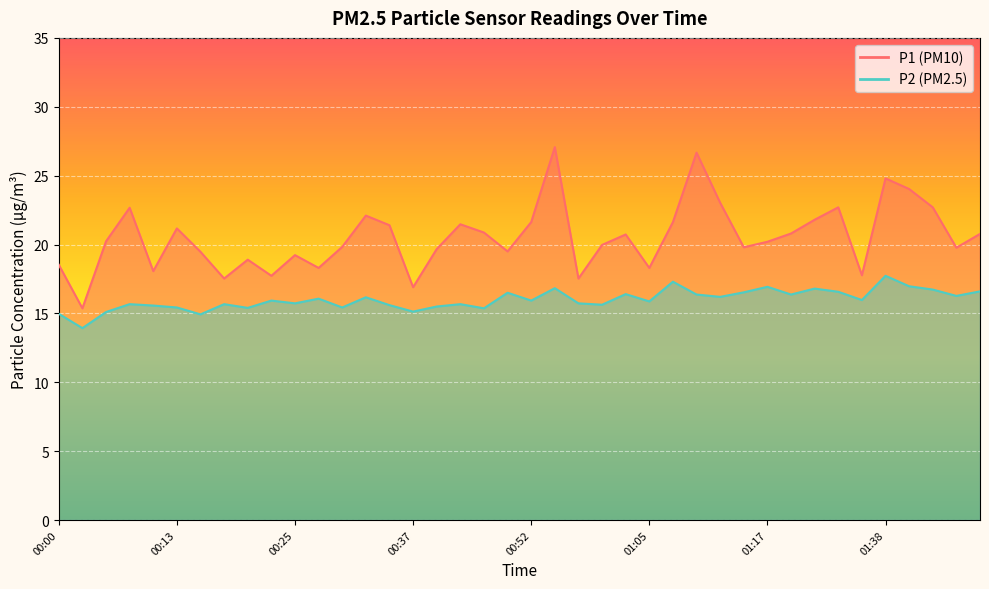

True or false: P1 and P2 intersect in this chart.

False